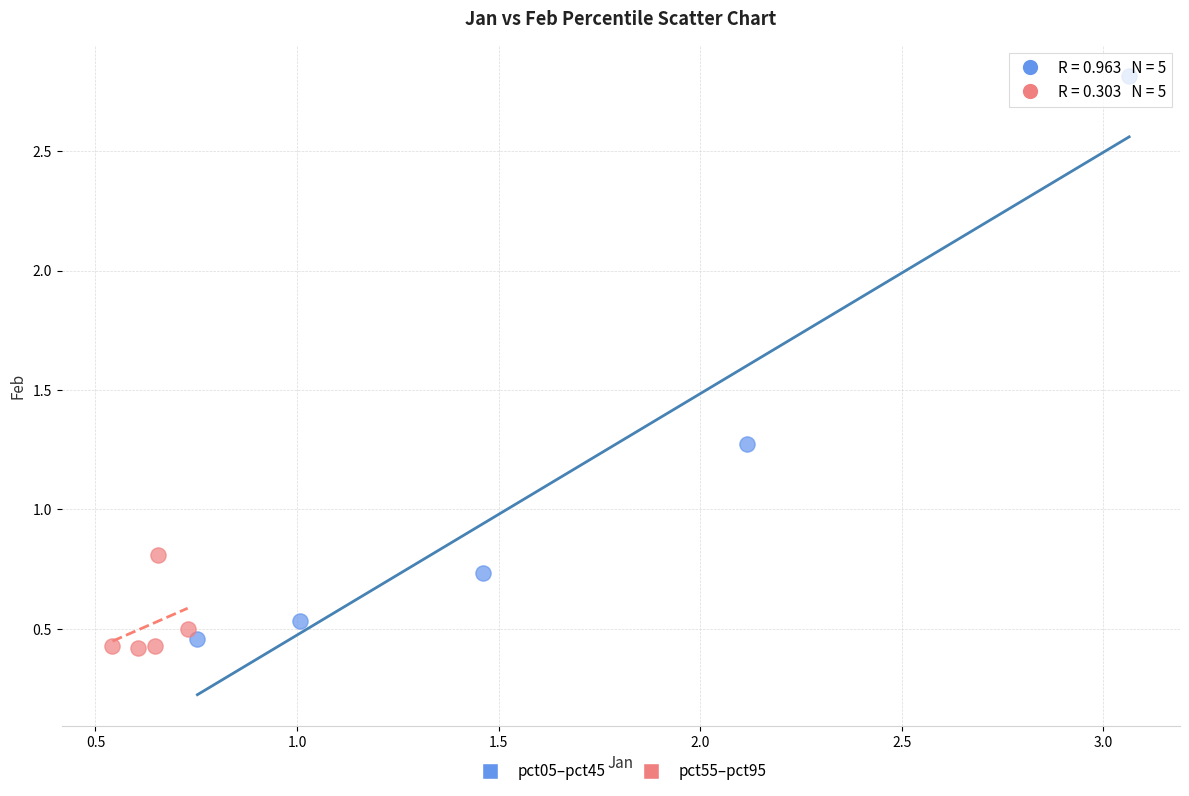

Which series contains the highest Y value?

pct05–pct45